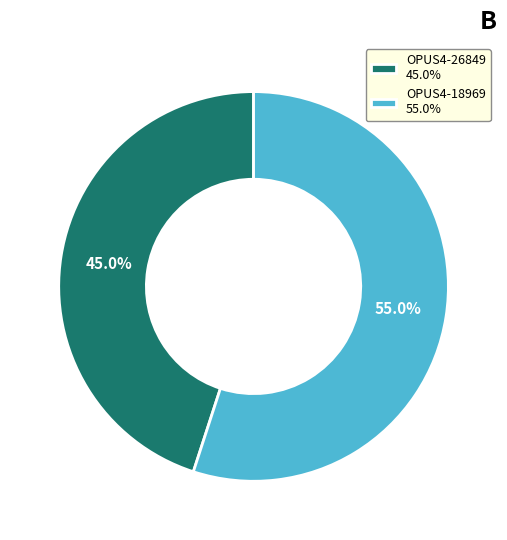

Count the number of slices in the pie.

2